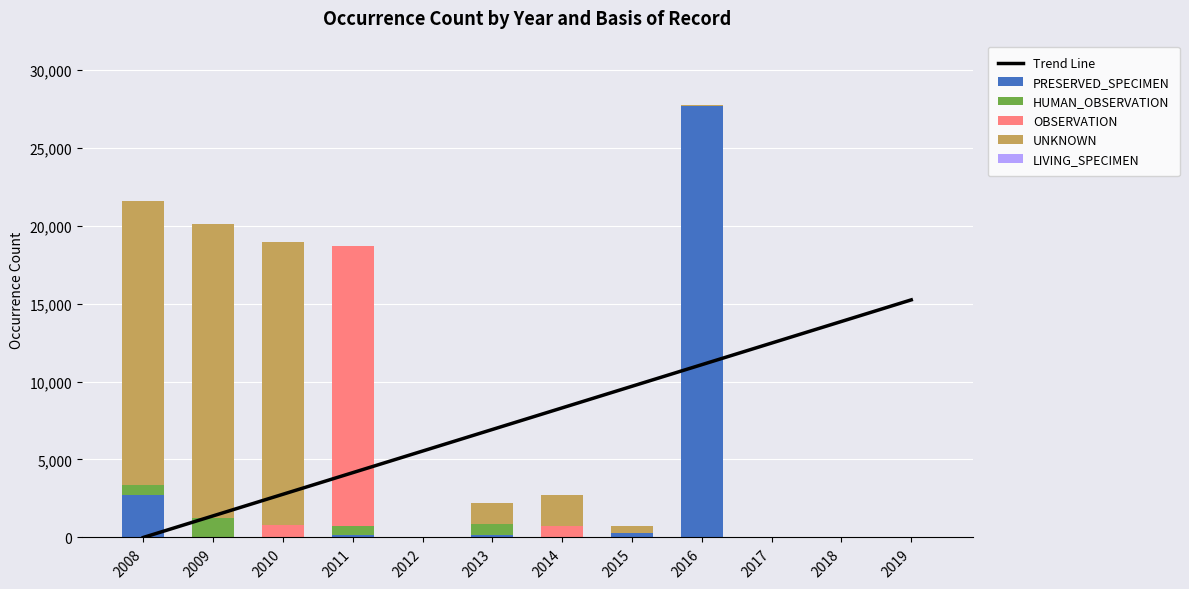

At which category is the sum across all series the highest?

2016